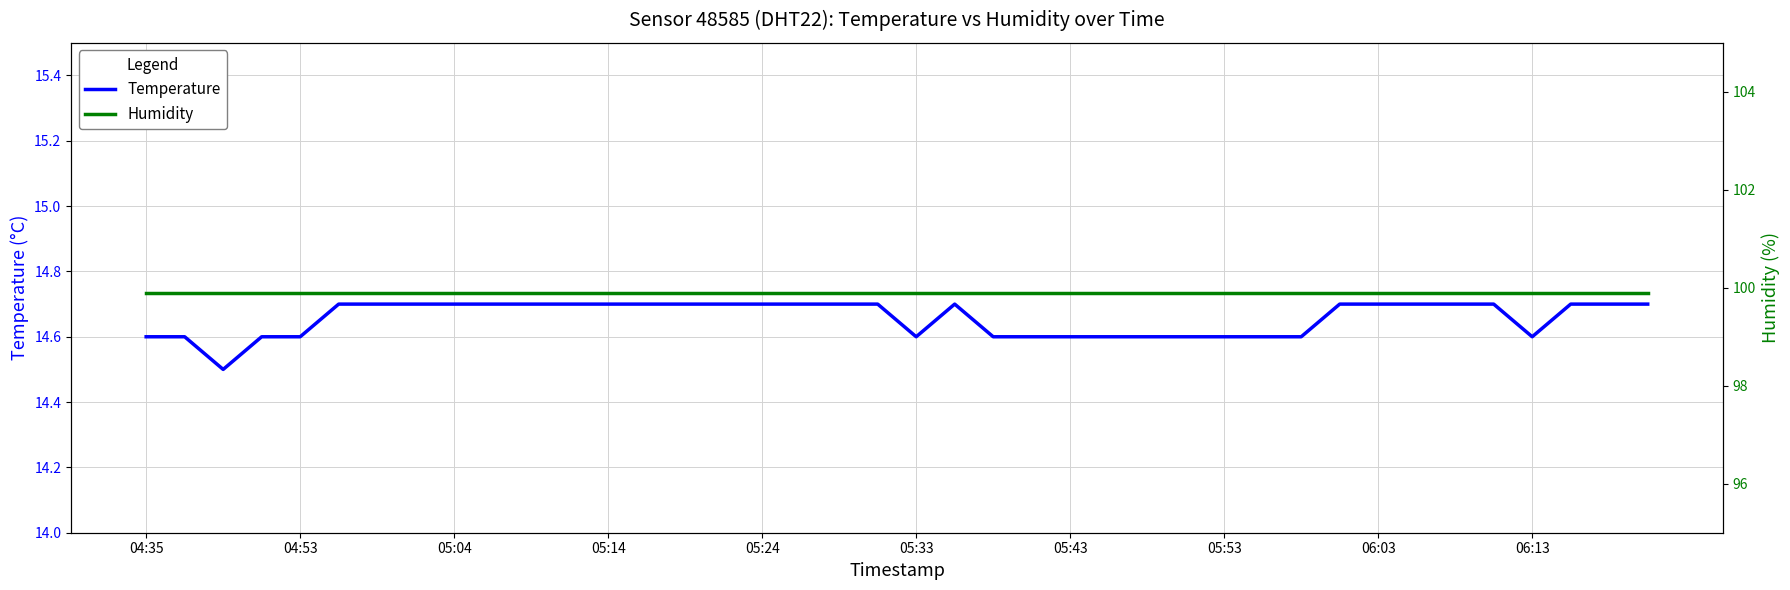

What is the difference between the Temperature values at 39 and 36?

0.1